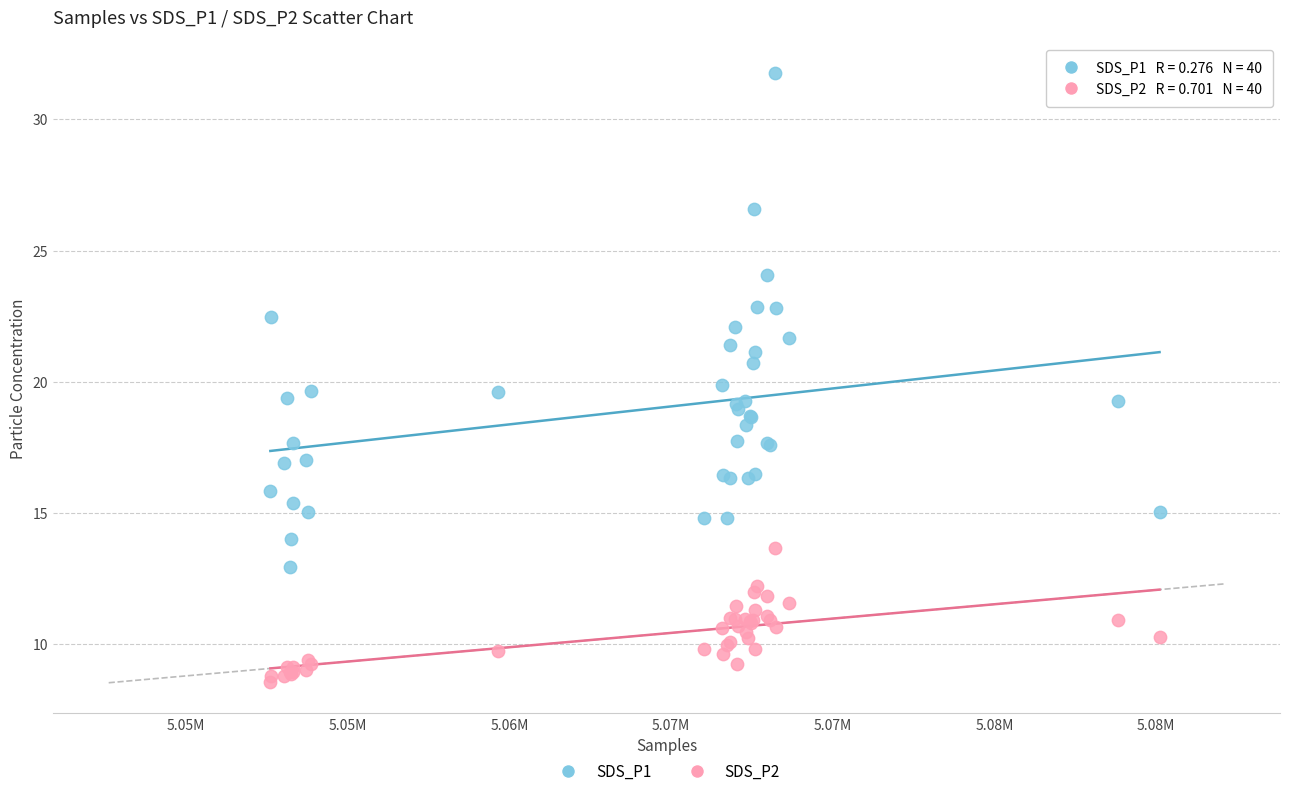

What are all the series names shown in the legend?

SDS_P1, SDS_P2